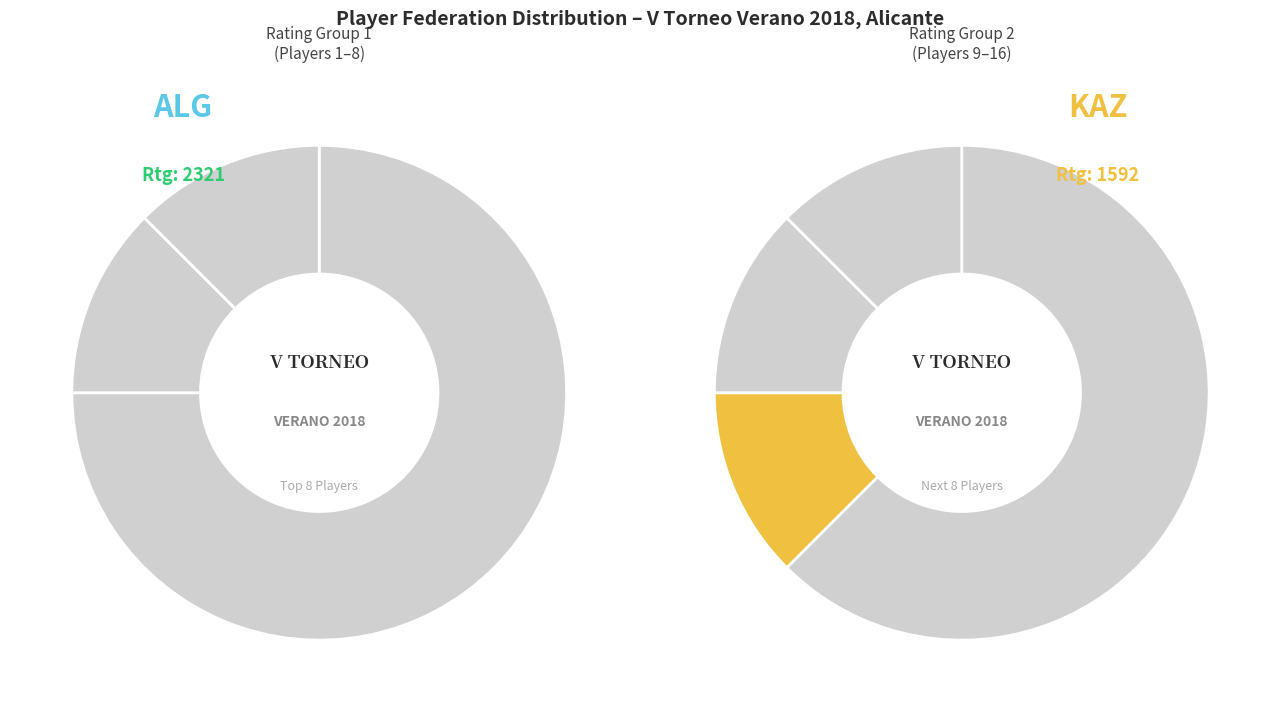

What is the largest slice in the pie chart?

ESP